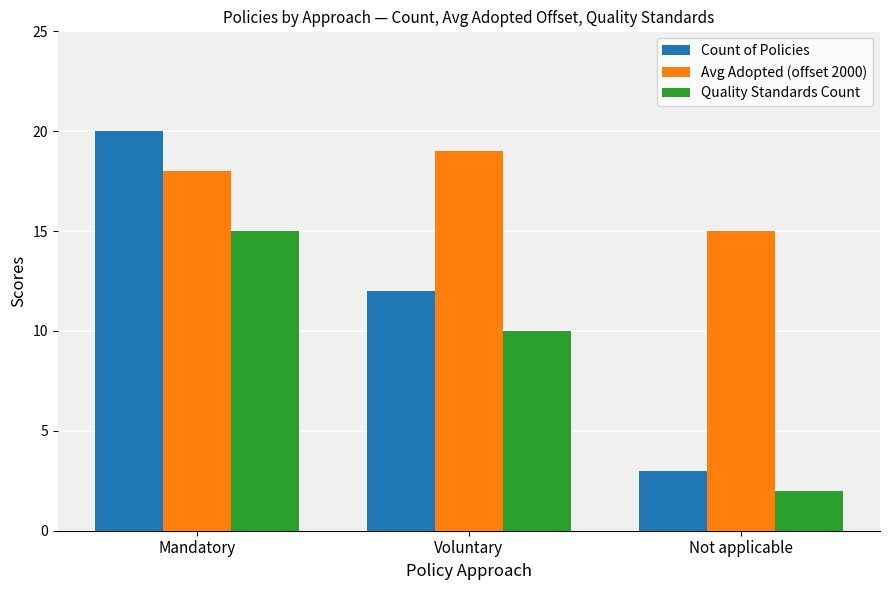

Which category has the highest value in the Count of Policies series?

Mandatory